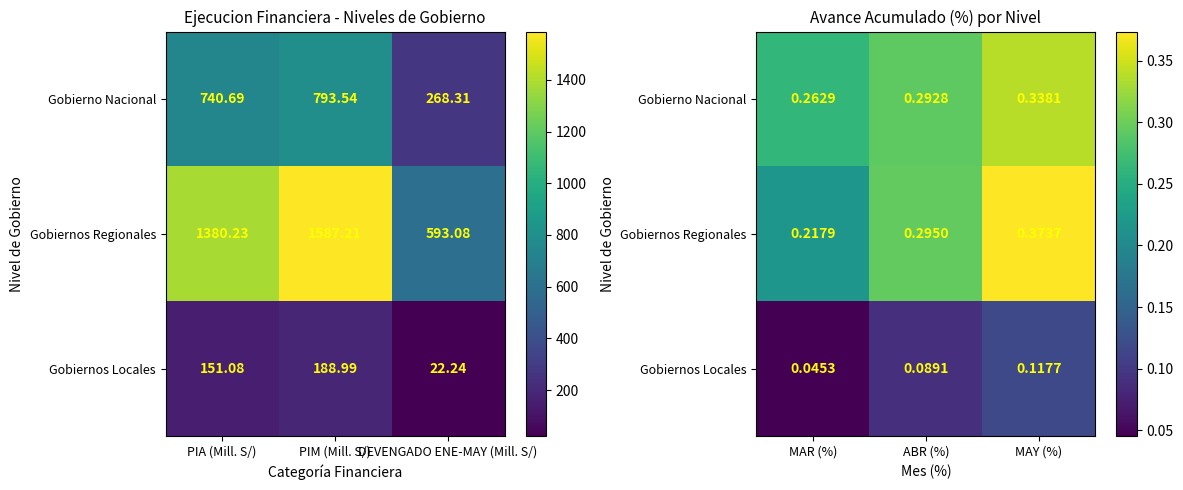

How many distinct data groups are displayed?

3